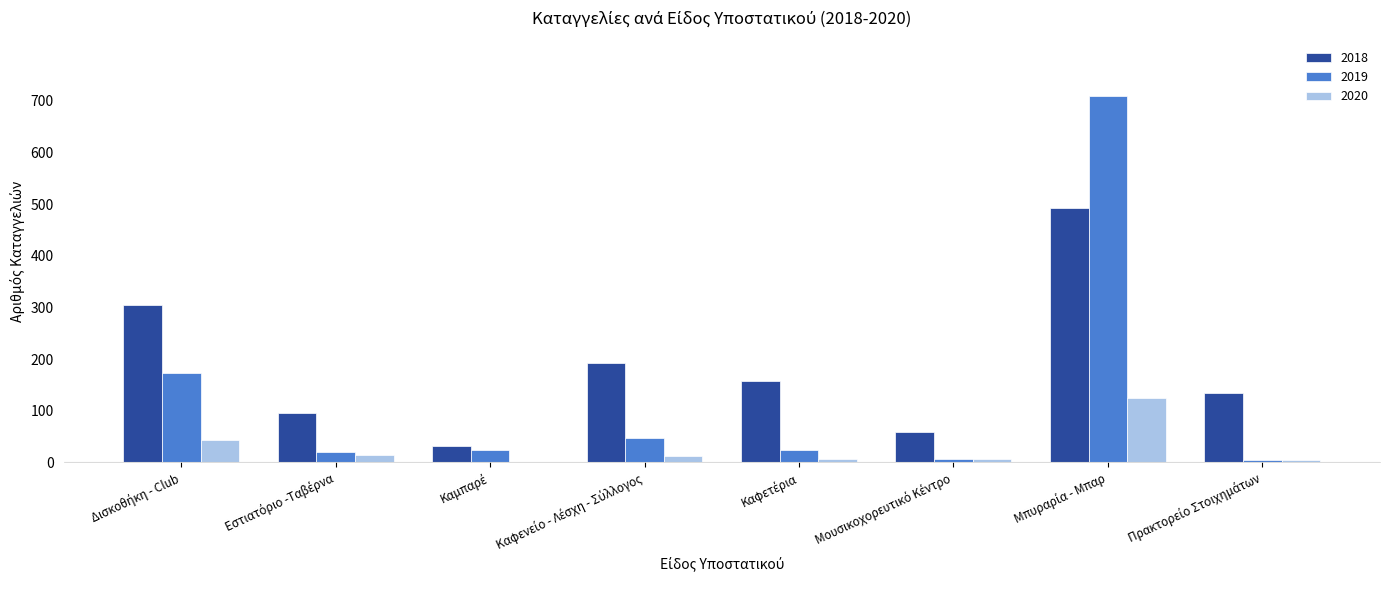

Which series has the largest range (max minus min)?

2019